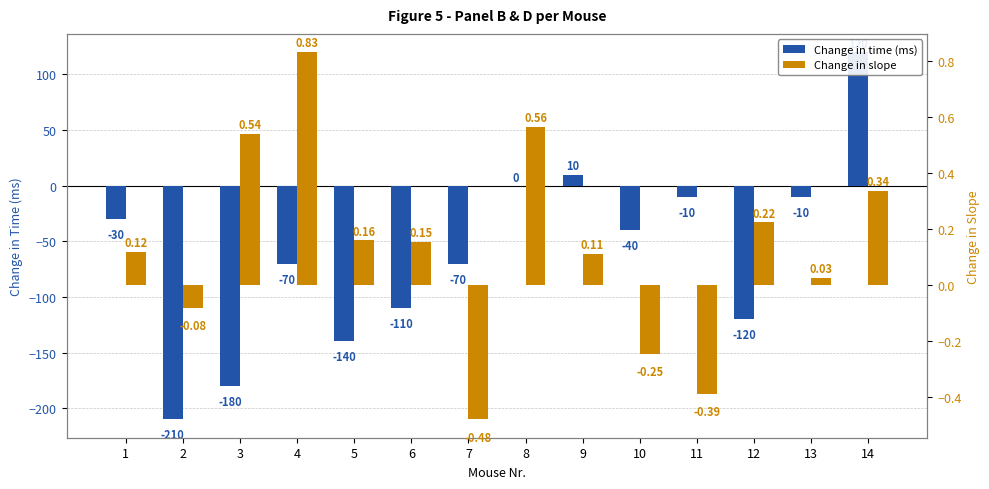

Rank the series by their average value, from highest to lowest.

Change in slope, Change in time (ms)